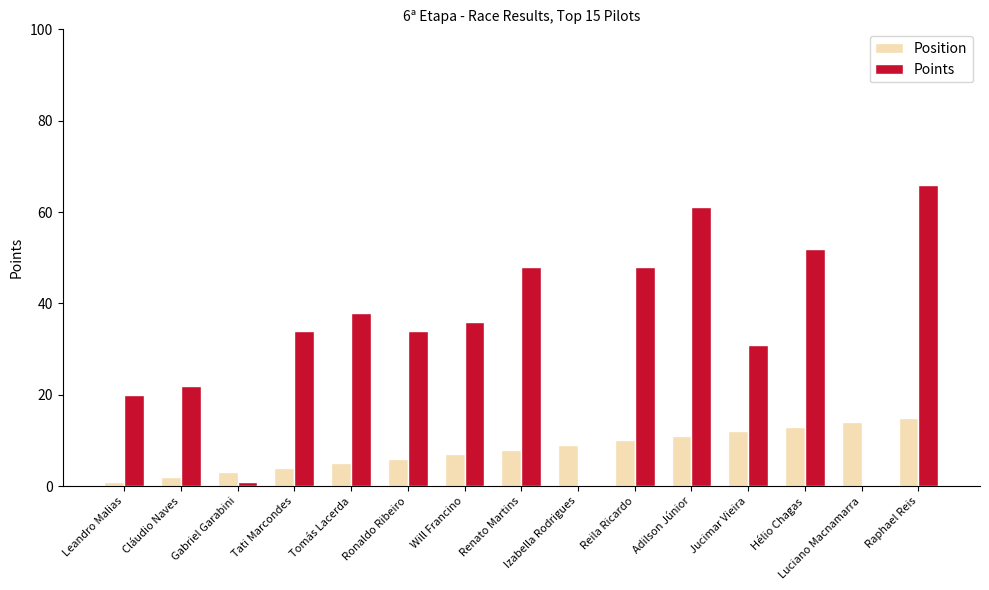

What is the sum of the Points values at Cláudio Naves and Izabella Rodrigues?

22